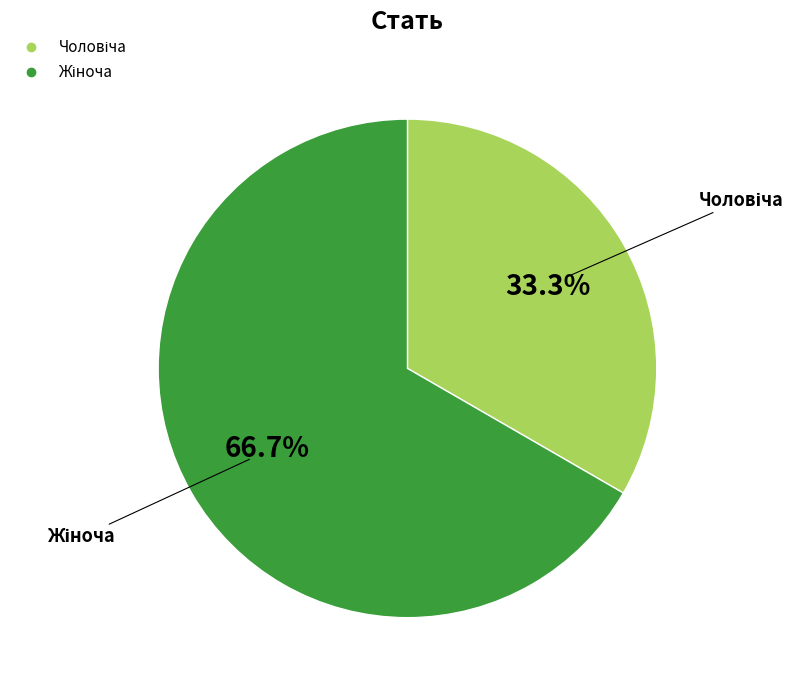

Is there a majority slice in this chart?

Yes